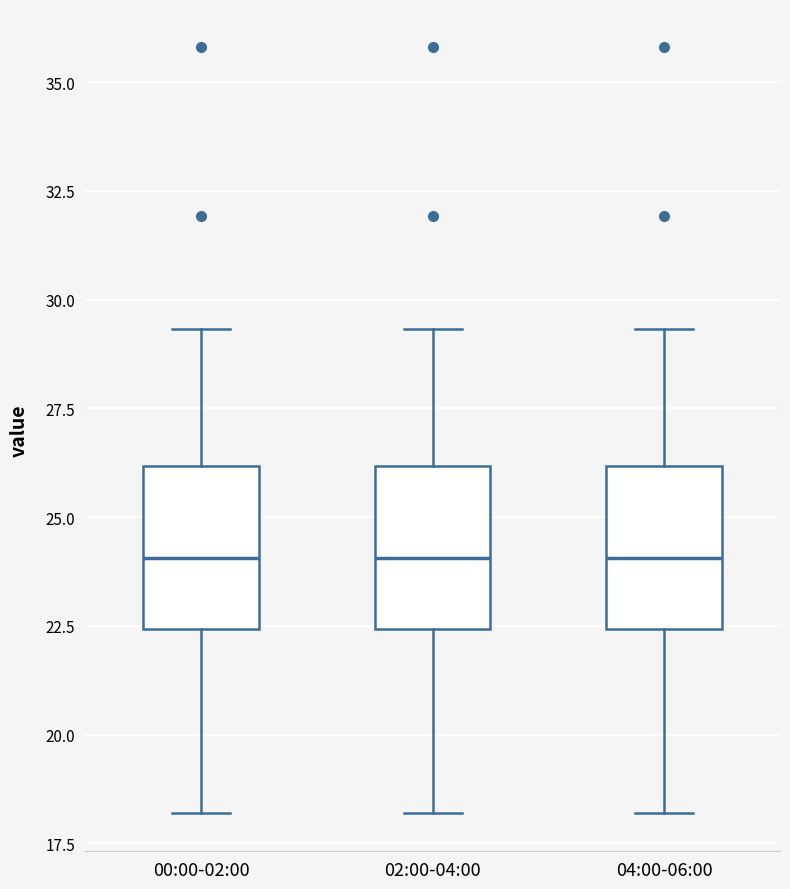

Reading left to right, transcribe this box plot: for each box, give where its median line is, the range the box spans, and where its two whiskers end, as read against the y-axis. The values are not printed on the chart, so give them approximately, as read against the axis.

00:00-02:00: median 24.0, box 22.5 to 26.0, whiskers 18.0 to 29.5
02:00-04:00: median 24.0, box 22.5 to 26.0, whiskers 18.0 to 29.5
04:00-06:00: median 24.0, box 22.5 to 26.0, whiskers 18.0 to 29.5